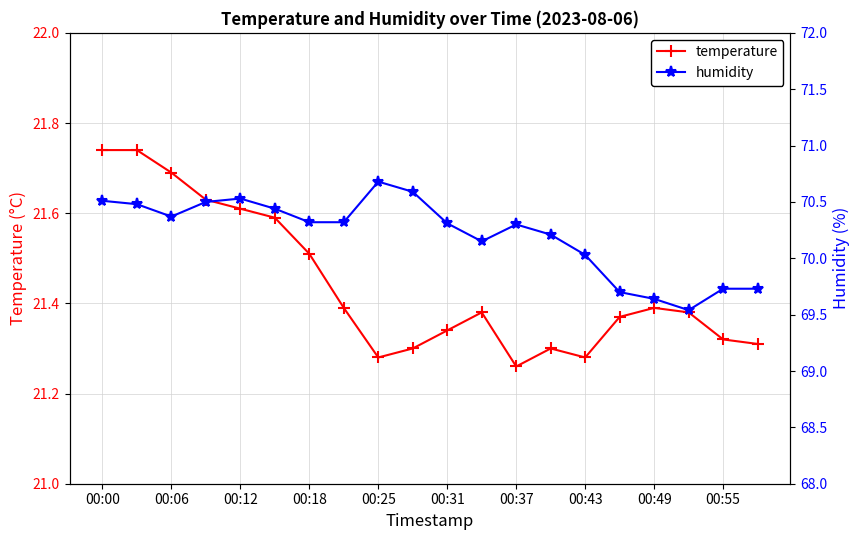

What is the highest value of the humidity series?

70.7